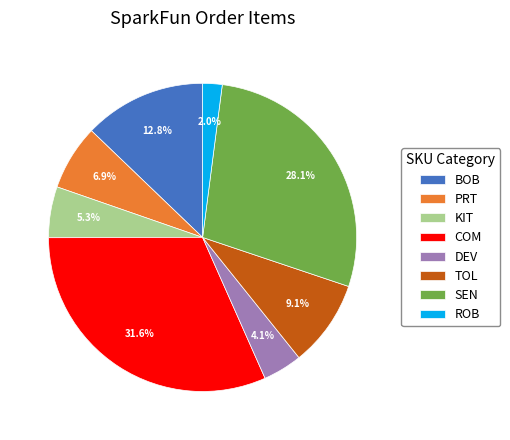

Do TOL and DEV together represent more than half of the pie?

No